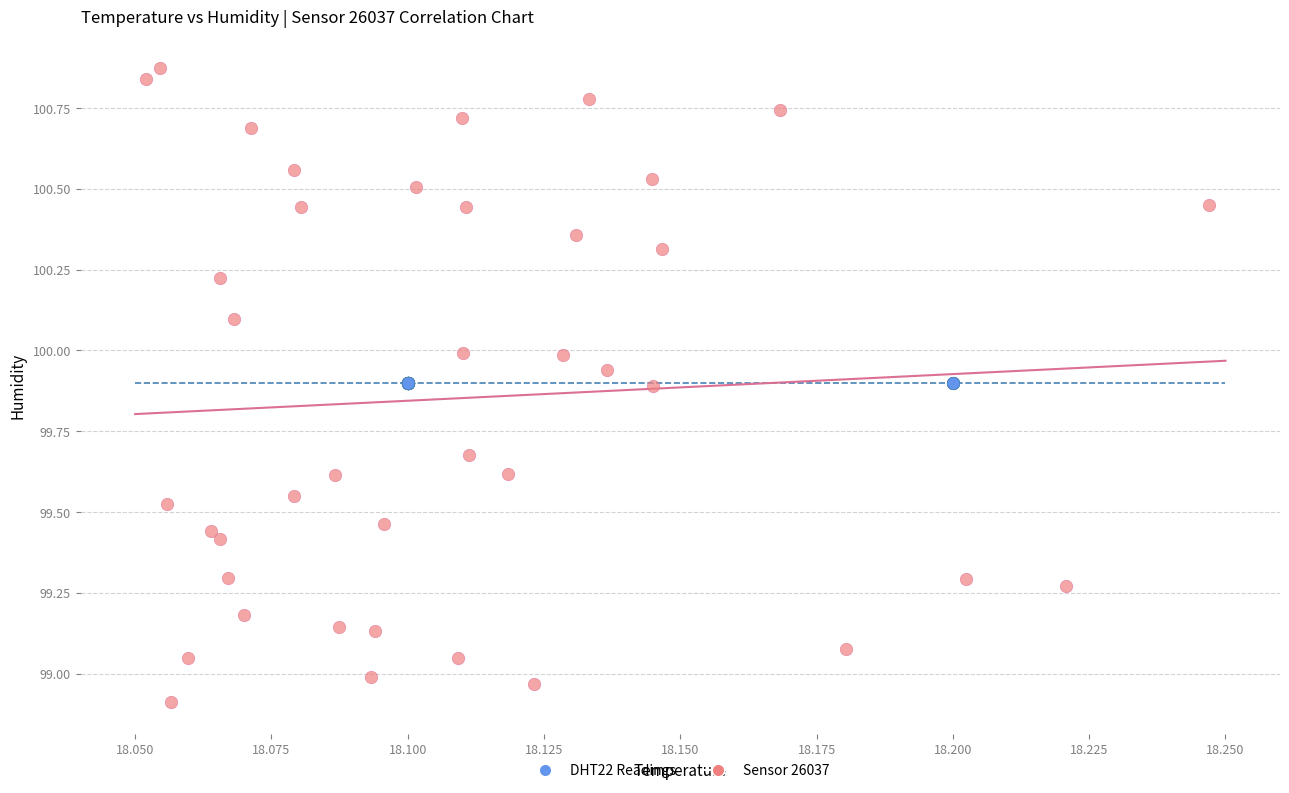

Which series contains the highest Y value?

Sensor 26037